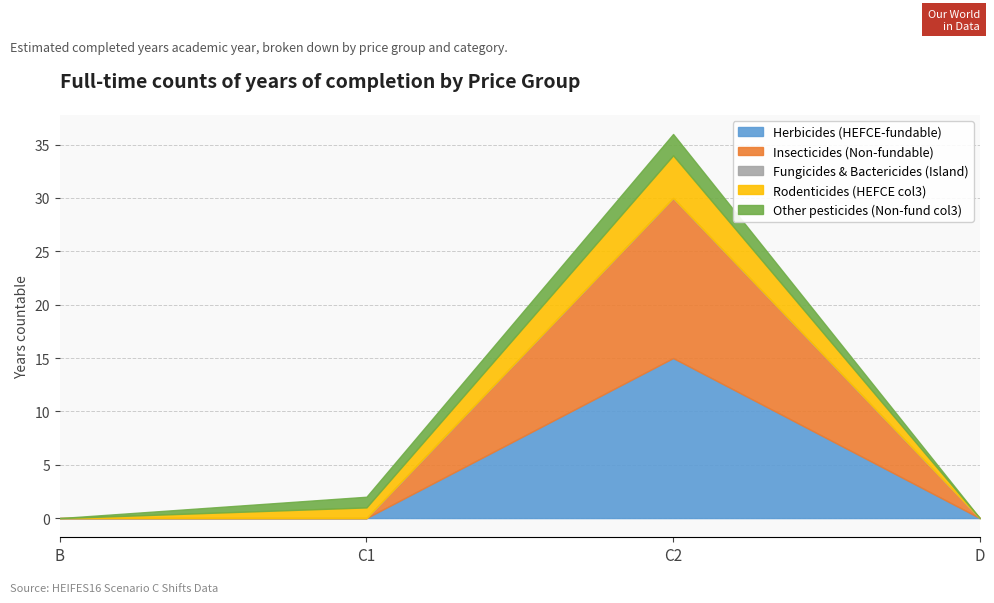

At D, list the series in order from smallest to largest.

Herbicides (HEFCE-fundable), Insecticides (Non-fundable), Fungicides & Bactericides (Island), Rodenticides (HEFCE col3), Other pesticides (Non-fund col3)